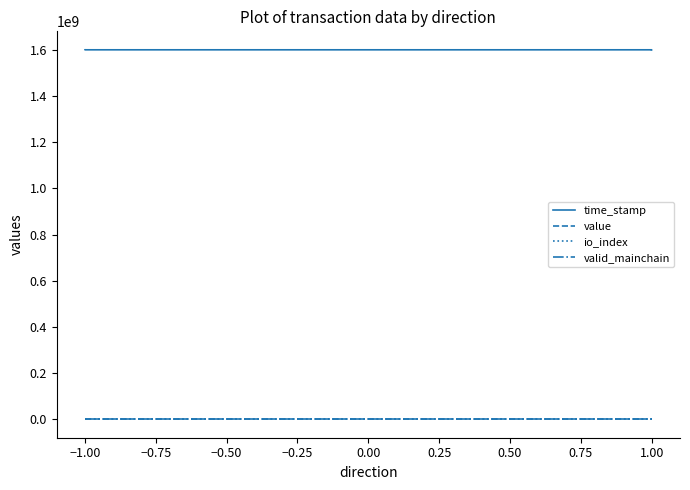

What is the value of the valid_mainchain point at the 1st from the left?

1.0